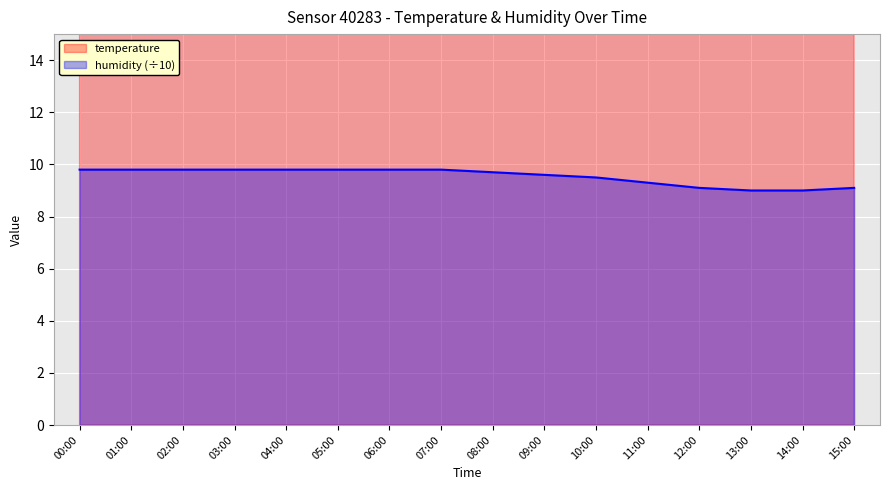

What are all the series names shown in the legend?

temperature, humidity